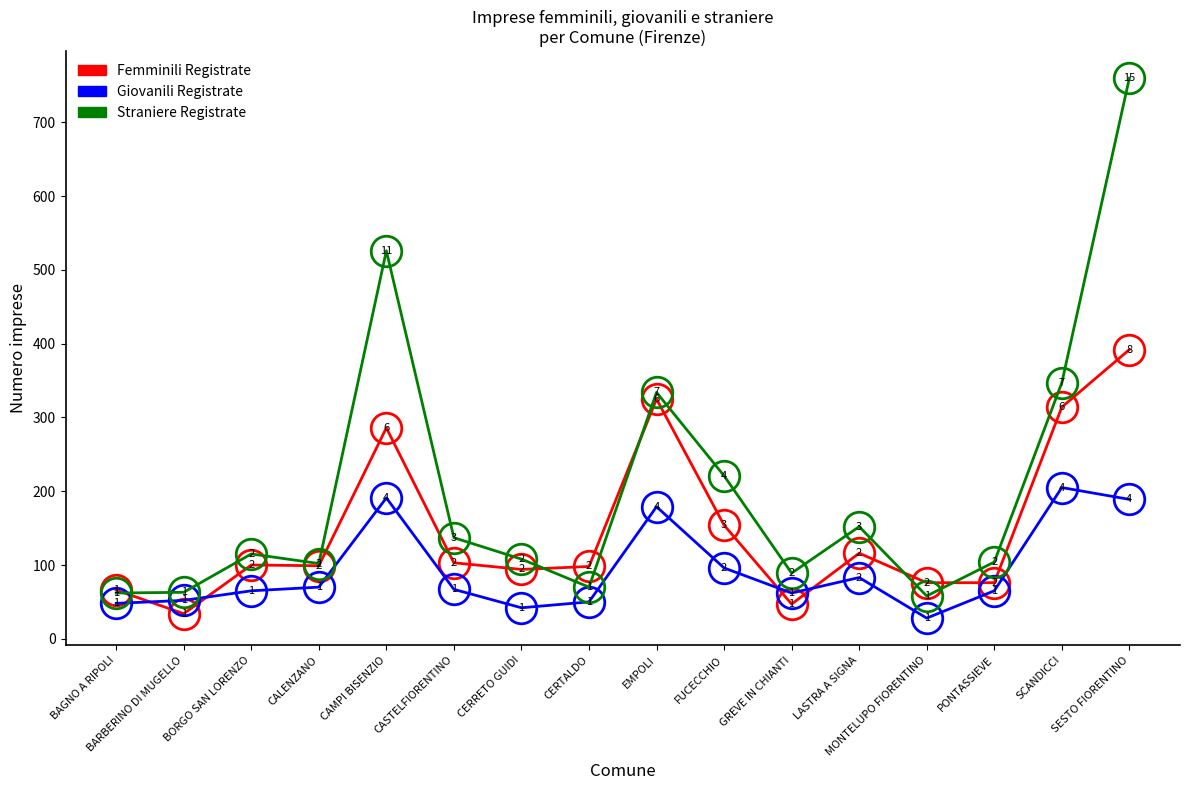

How many categories are shown in the chart?

16